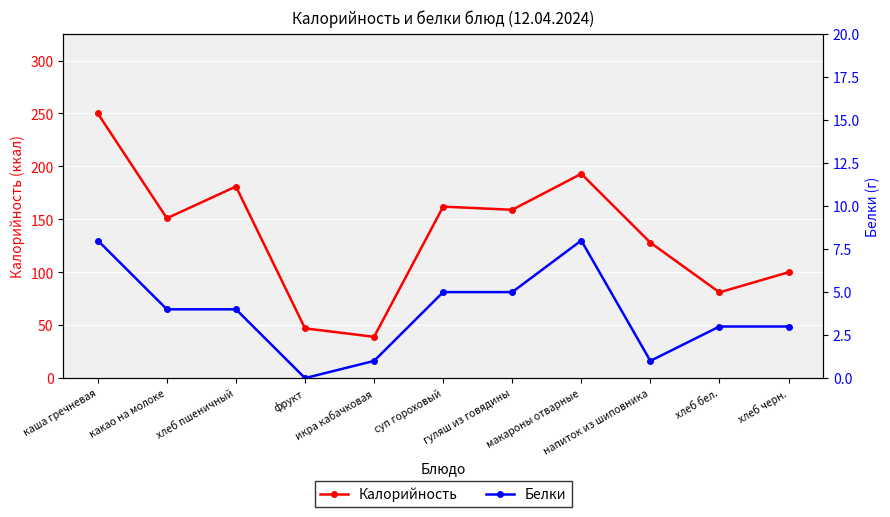

What is the total value across all series at гуляш из говядины?

164